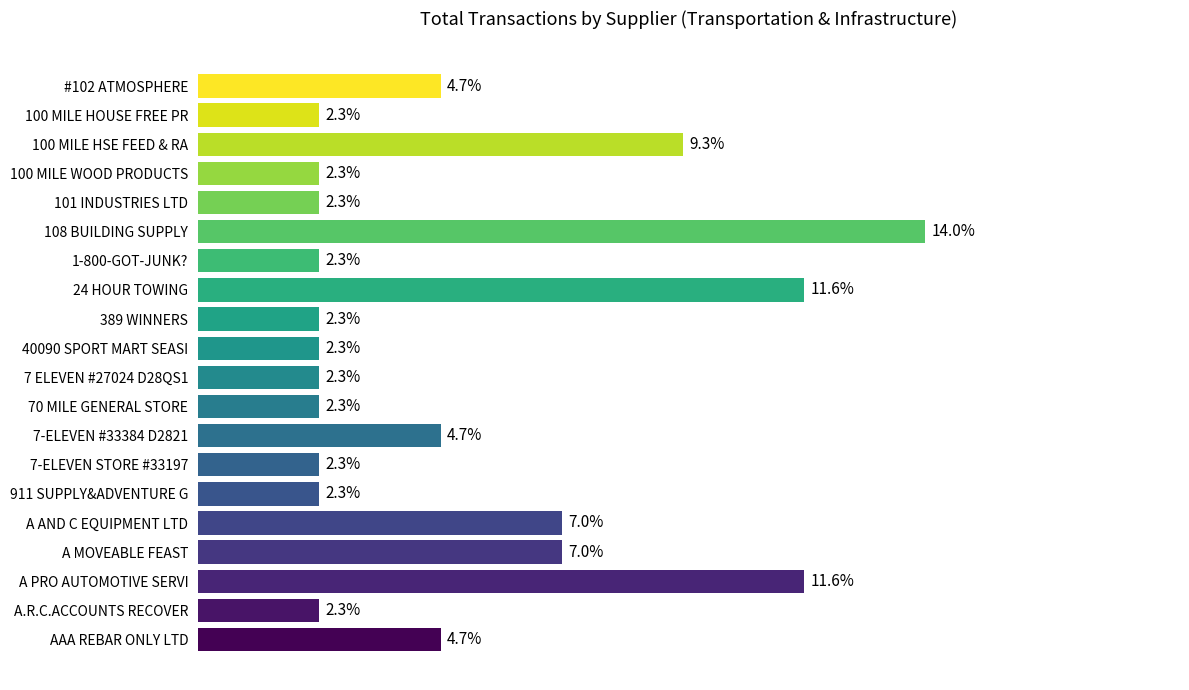

Are the bars horizontal?

Yes